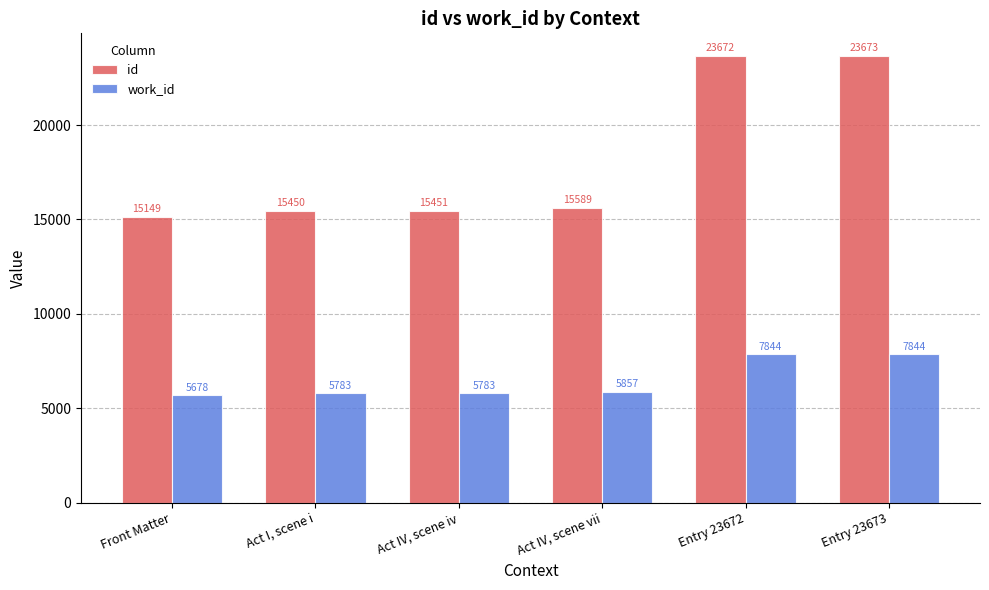

The id series shows 23673 at Entry 23673. True or false?

True